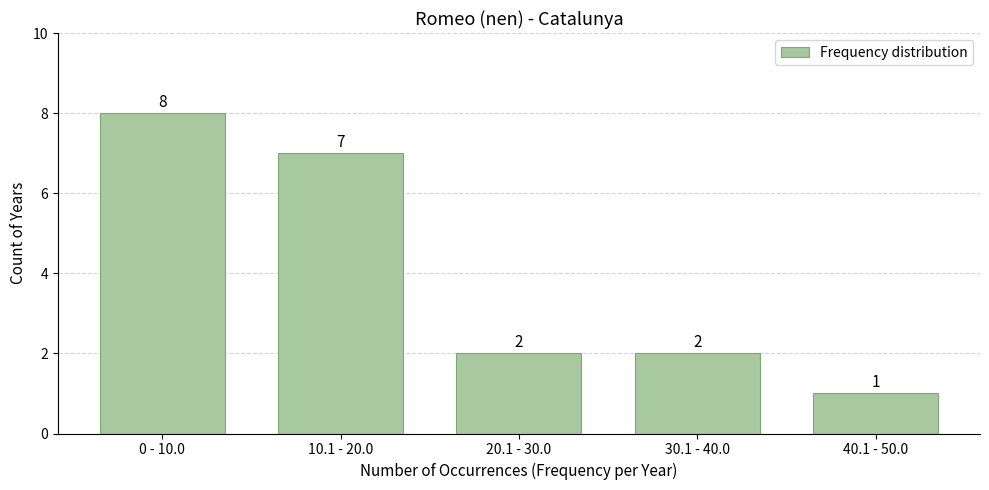

Reading right to left, what are all the values shown in this chart?

40.1 - 50.0=1	30.1 - 40.0=2	20.1 - 30.0=2	10.1 - 20.0=7	0 - 10.0=8